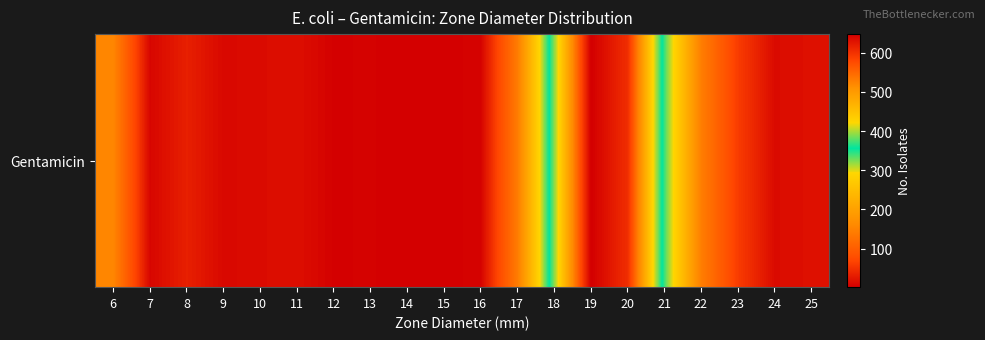

Reading left to right, extract all data points from this chart.

6=156	7=9	8=33	9=11	10=14	11=17	12=4	13=5	14=2	15=3	16=6	17=142	18=391	19=647	20=603	21=340	22=145	23=59	24=14	25=18